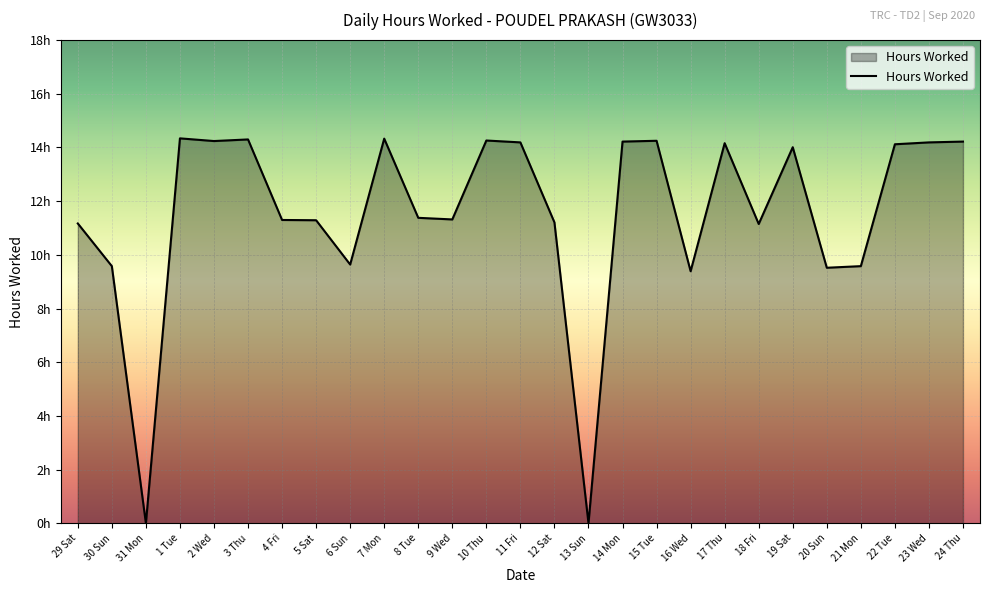

At which category does the chart reach its minimum across all series?

31 Mon